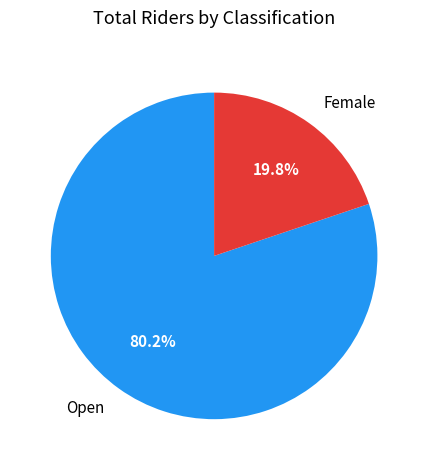

Which category accounts for the majority?

Open